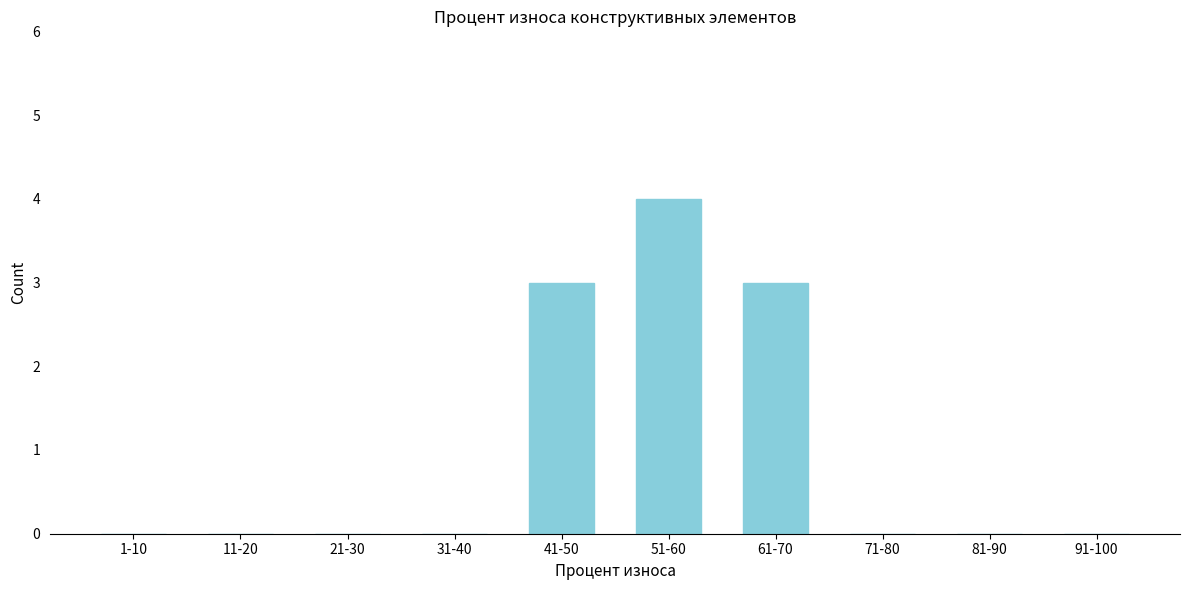

Reading right to left, what are all the values shown in this chart?

91-100=0	81-90=0	71-80=0	61-70=3	51-60=4	41-50=3	31-40=0	21-30=0	11-20=0	1-10=0